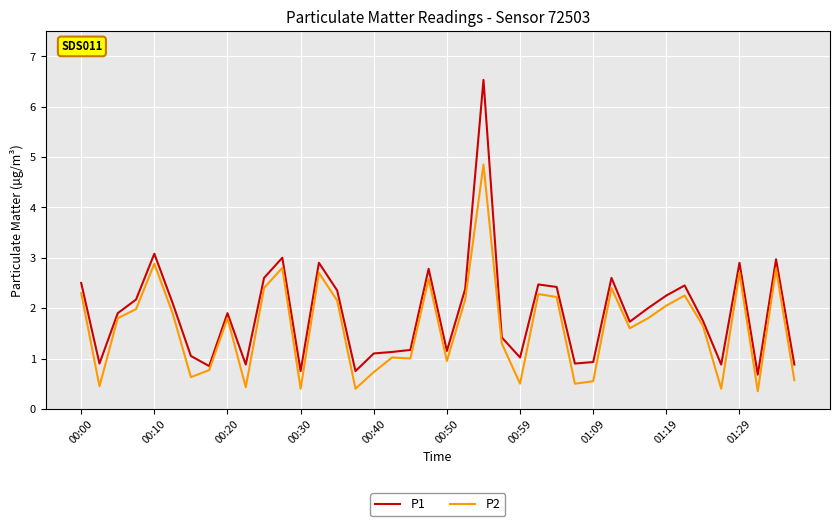

What is the lowest value of the P1 series?

0.7